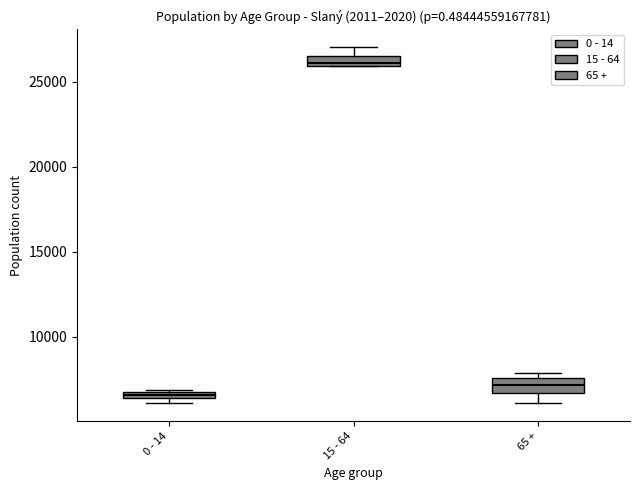

Which box has the highest median line?

15 - 64